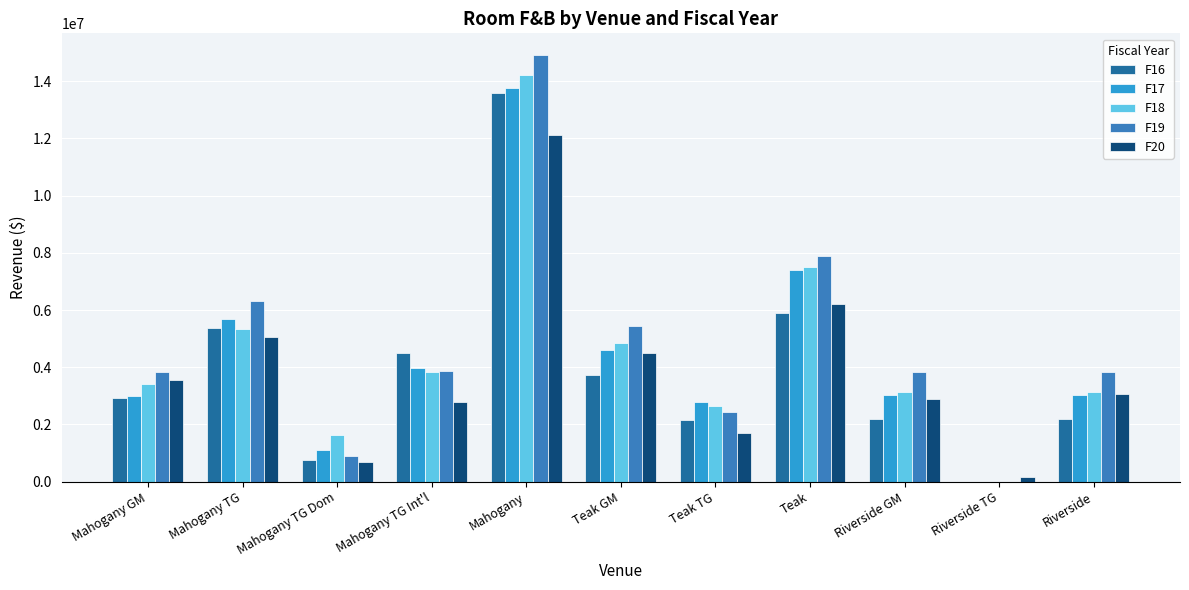

At which category is the sum across all series the highest?

Mahogany